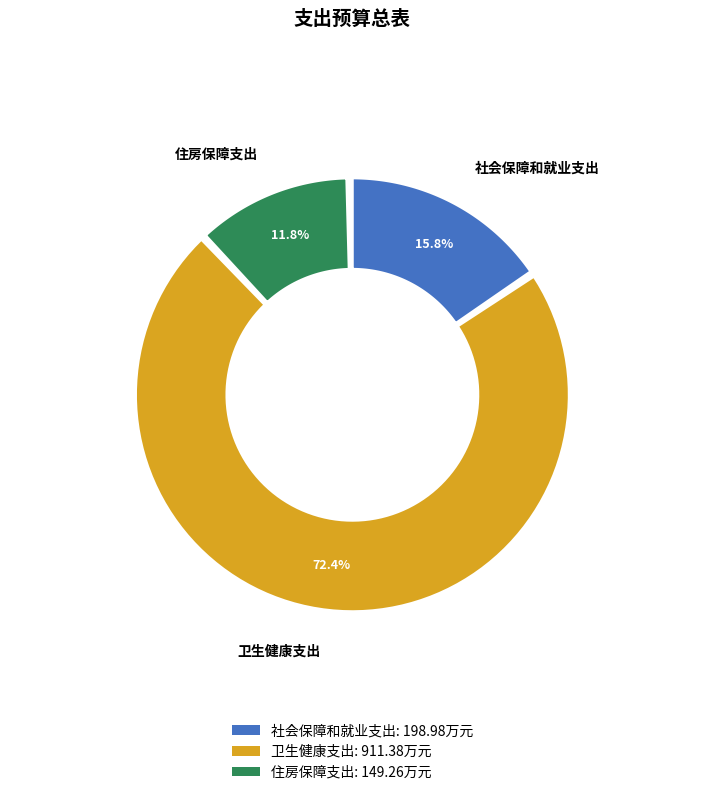

How many slices are in this pie chart?

3